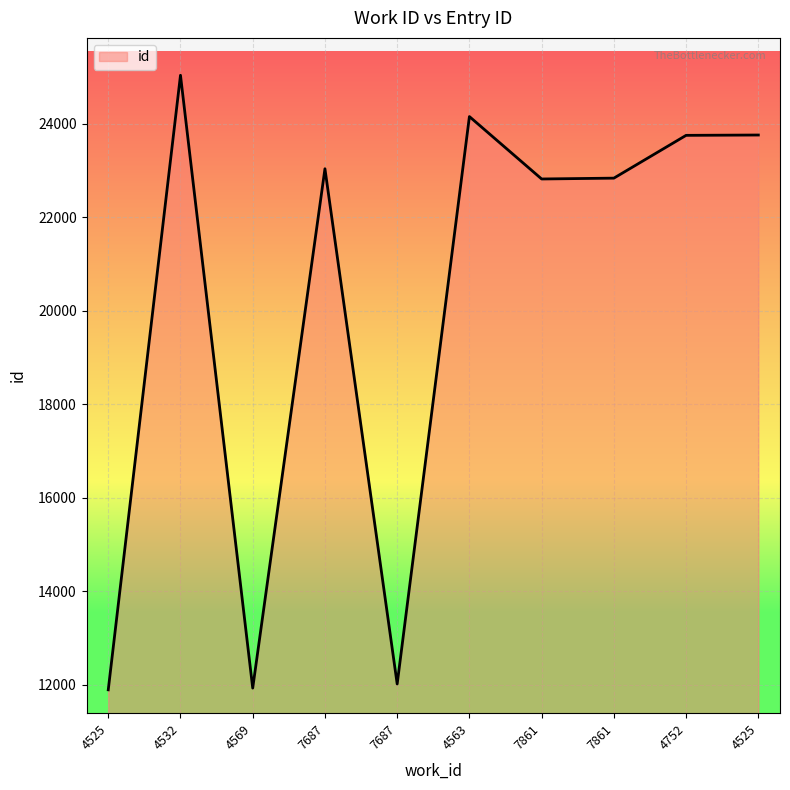

Is this an area chart (filled region under the line)?

Yes